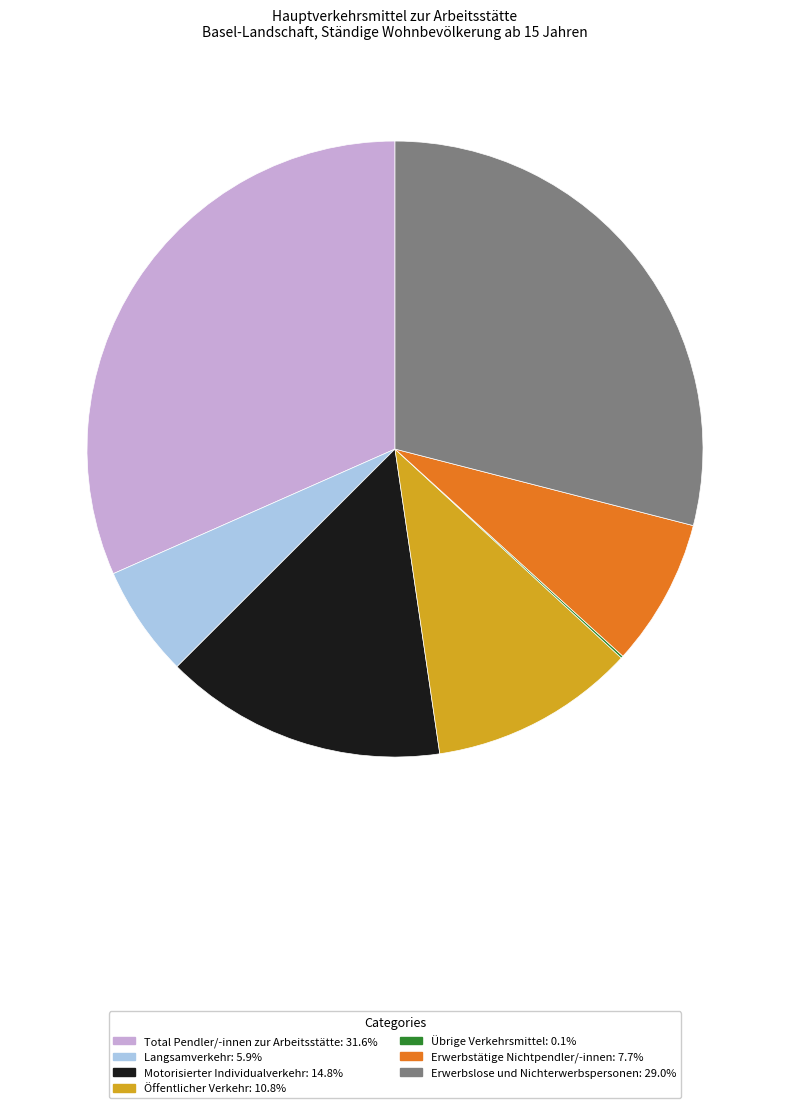

Does Erwerbslose und Nichterwerbspersonen represent more than half of the total?

No